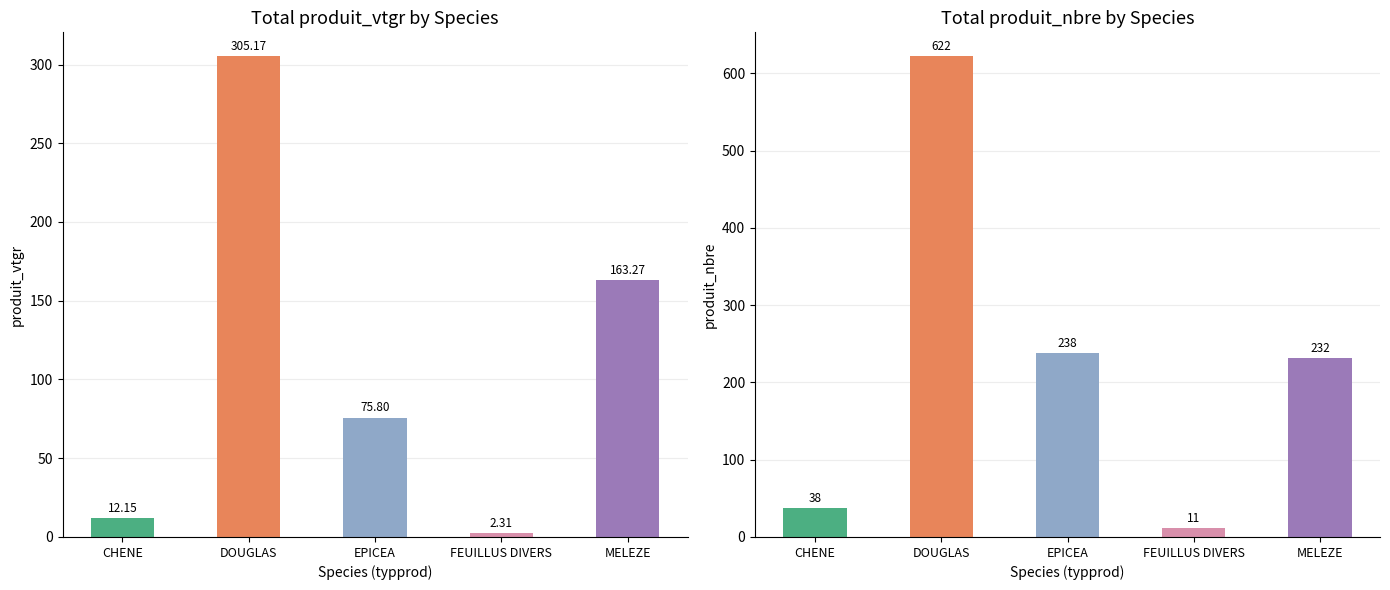

At which label does produit_nbre first exceed 232?

DOUGLAS